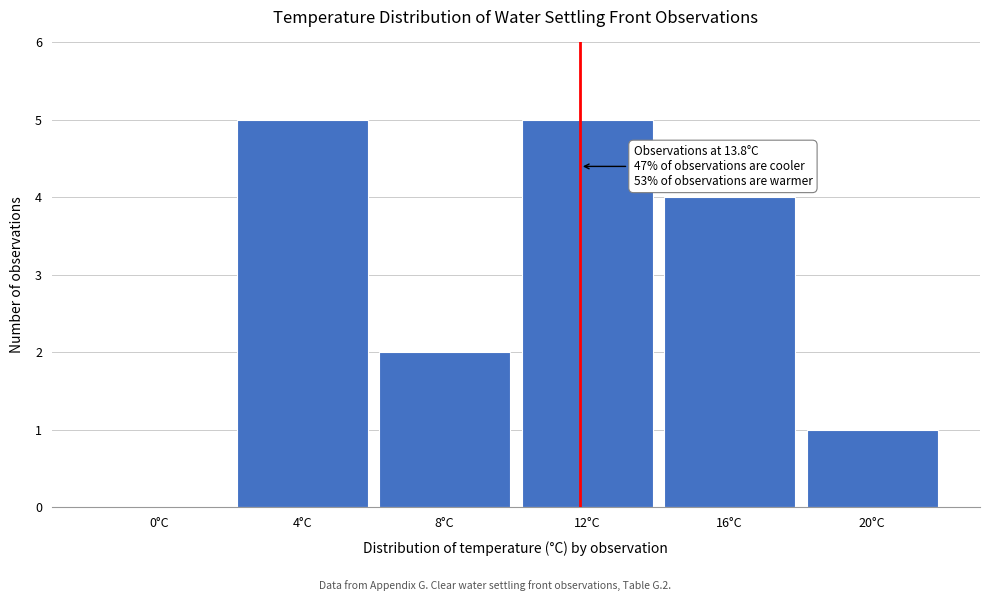

Reading right to left, extract all data points from this chart.

20°C=1	16°C=4	12°C=5	8°C=2	4°C=5	0°C=0